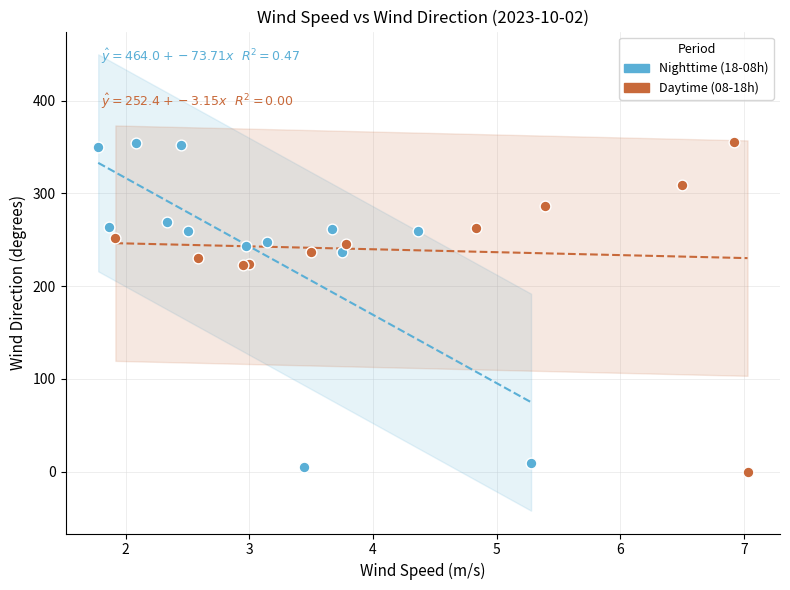

Which series contains the lowest Y value?

Daytime (08-18h)